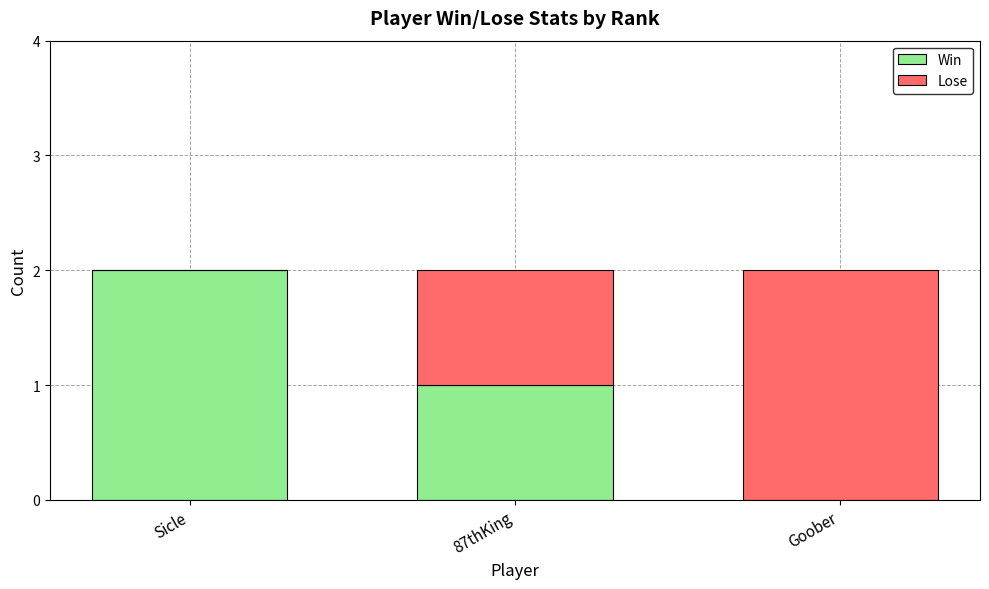

At which label does Win reach its peak?

Sicle